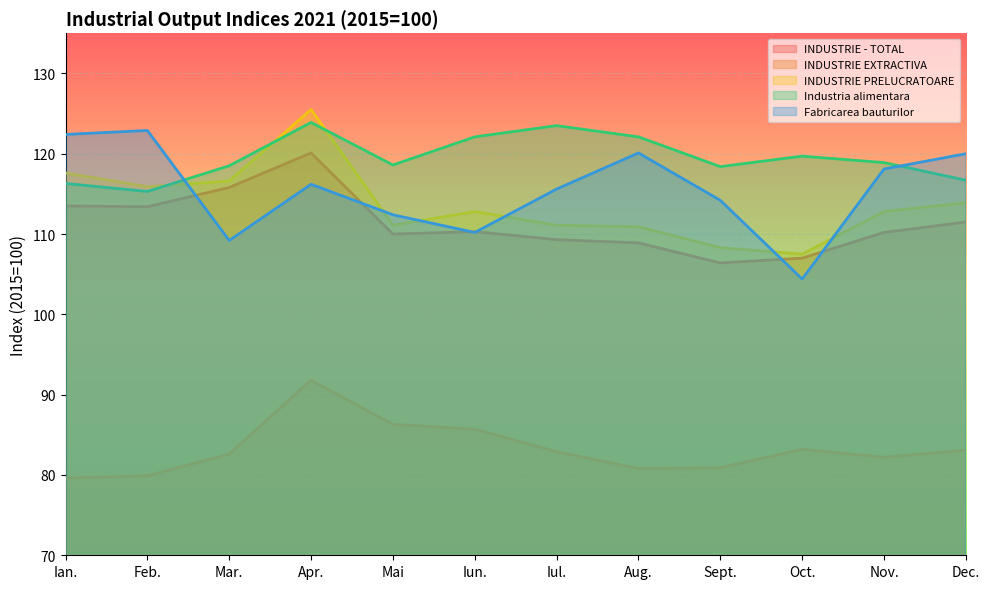

What is the difference between the maximum and minimum values in the INDUSTRIE EXTRACTIVA series?

12.2